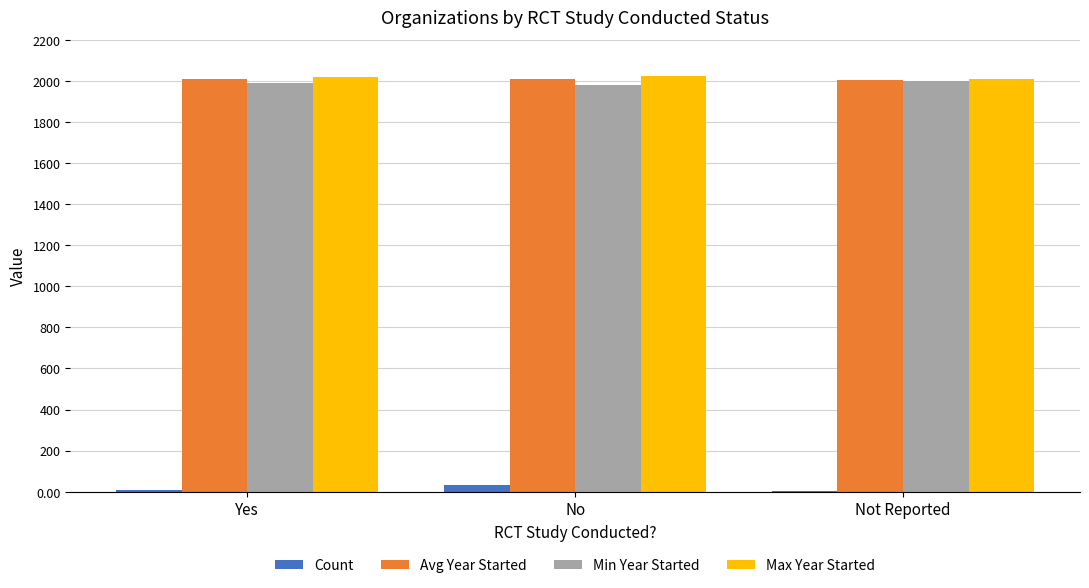

Are the bars horizontal?

No